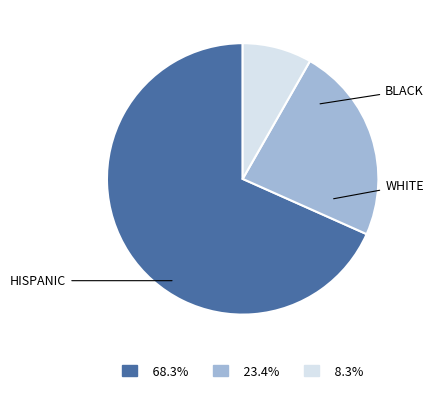

How many segments does this pie chart have?

3